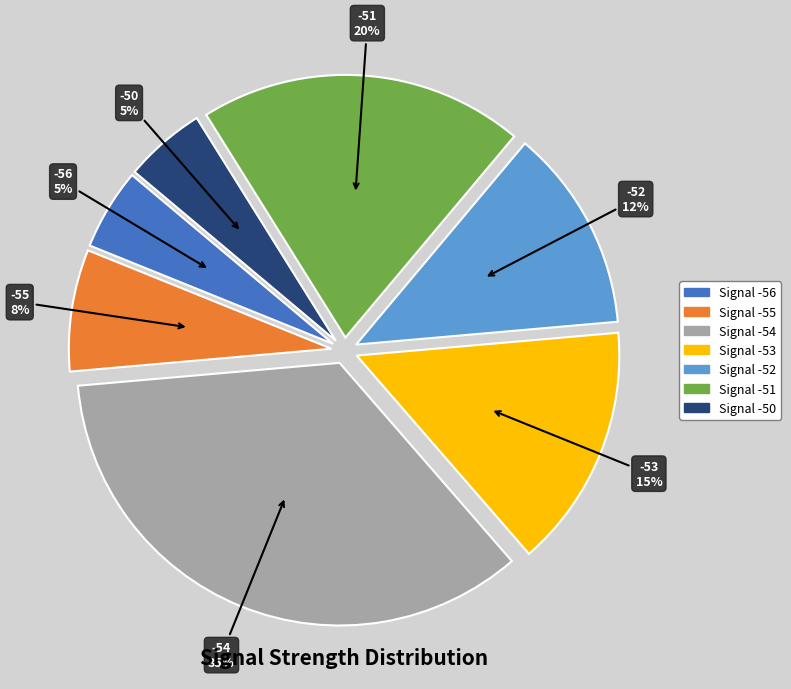

Count the number of slices in the pie.

7